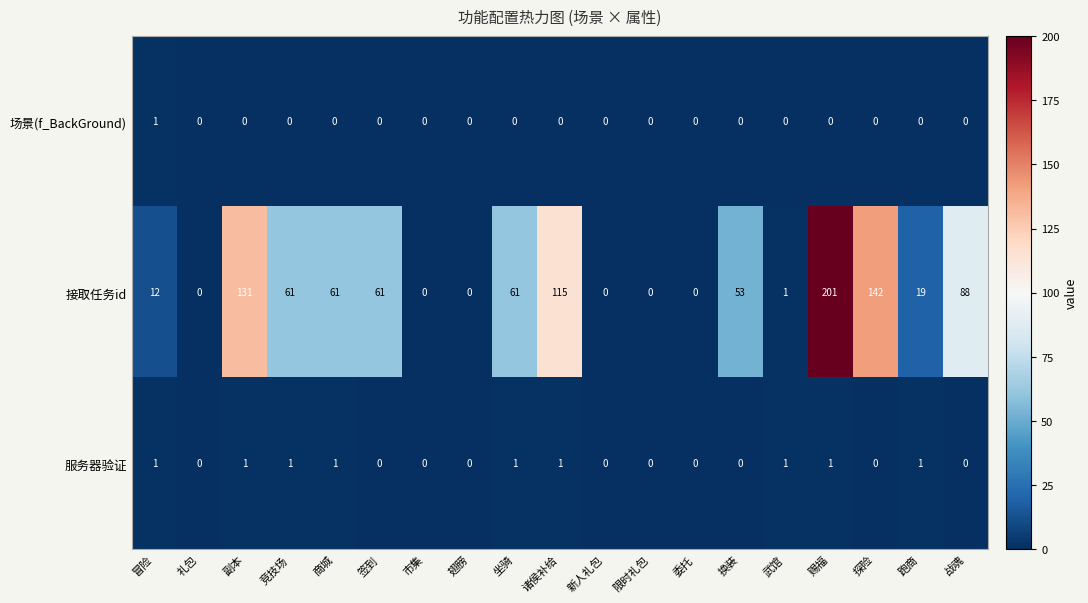

At how many categories does at least one series exceed 8?

12